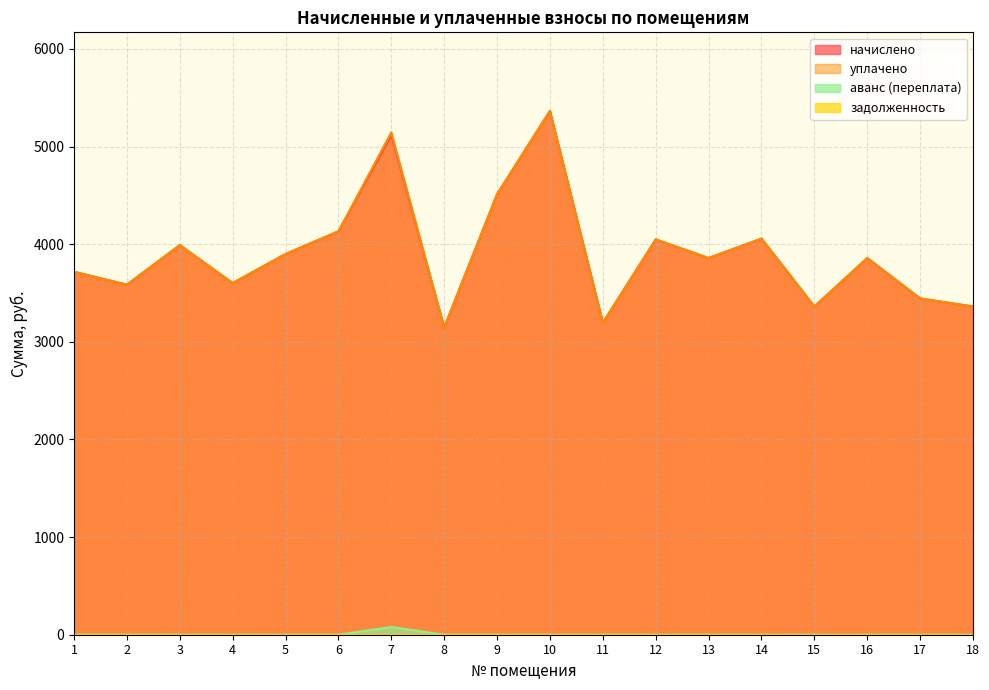

Is it true that уплачено equals 1993.6 at 5?

False